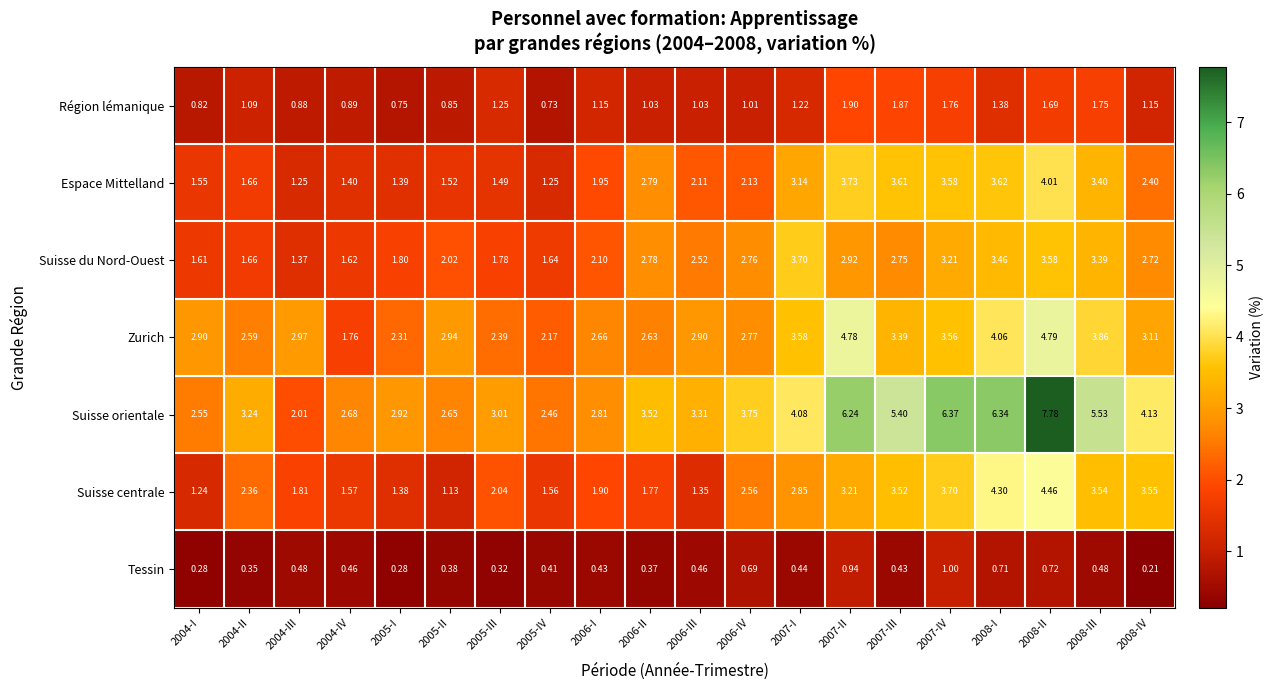

Is the value of Suisse du Nord-Ouest at 2007-II greater than the value of Espace Mittelland at 2008-II?

No